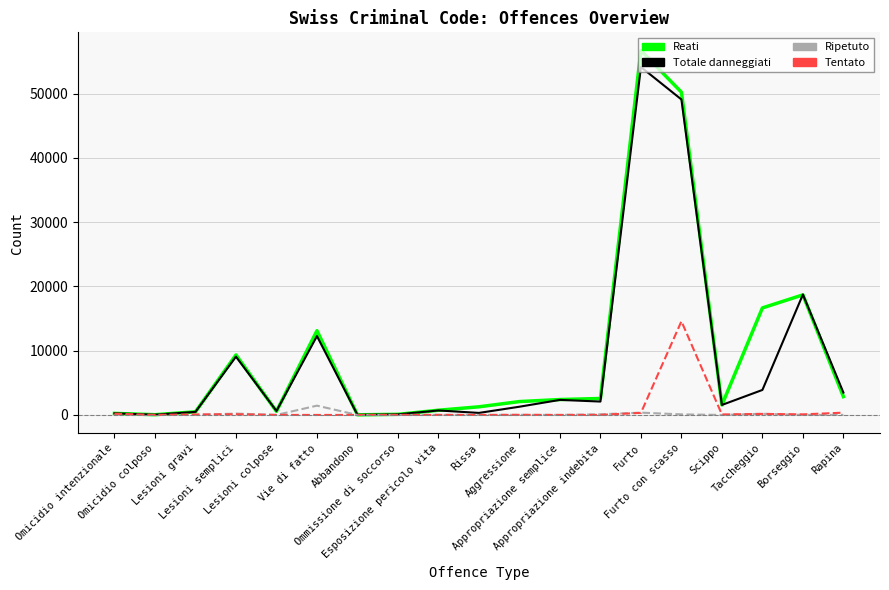

What is the maximum value shown in the chart?

56685